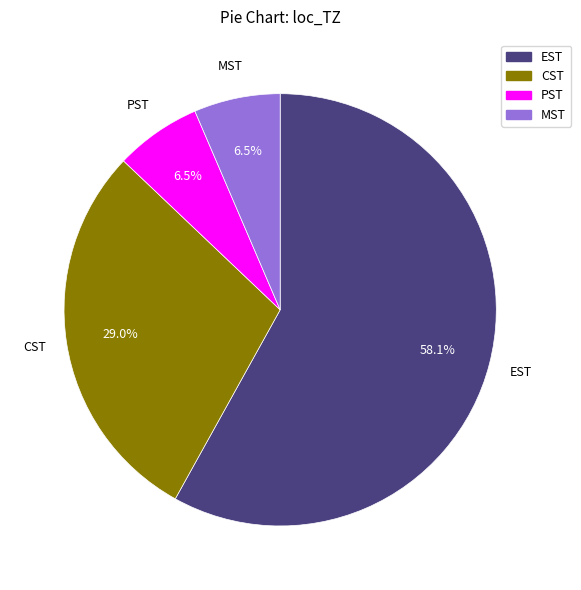

Which category has the biggest portion of the pie?

EST